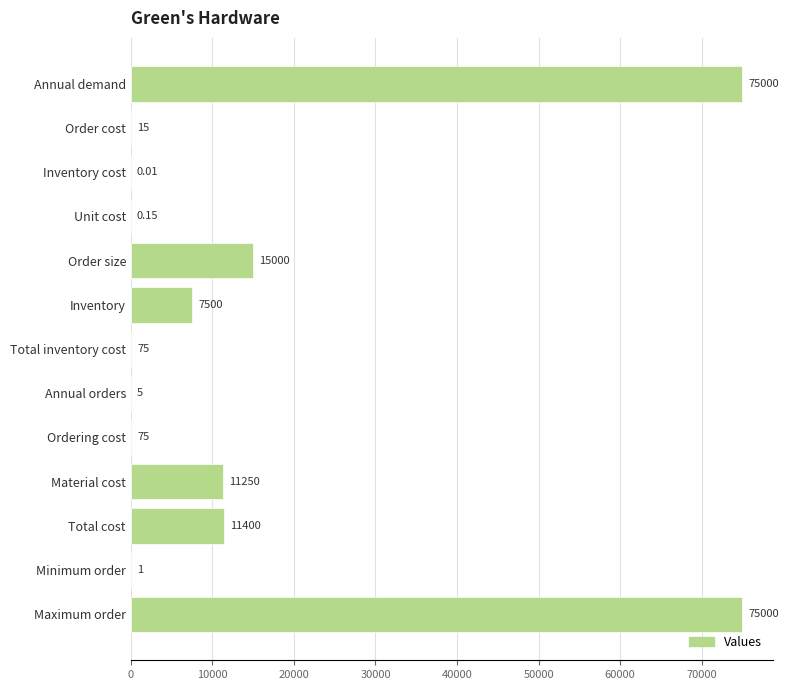

How many distinct data groups are displayed?

1